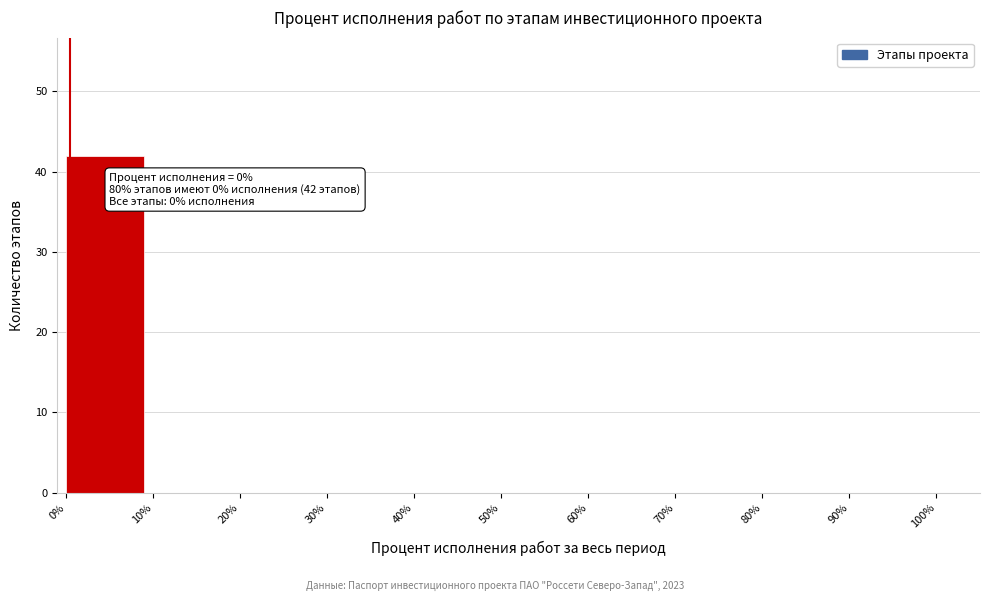

Over which range of the x-axis is the bar tallest?

0% to 10%